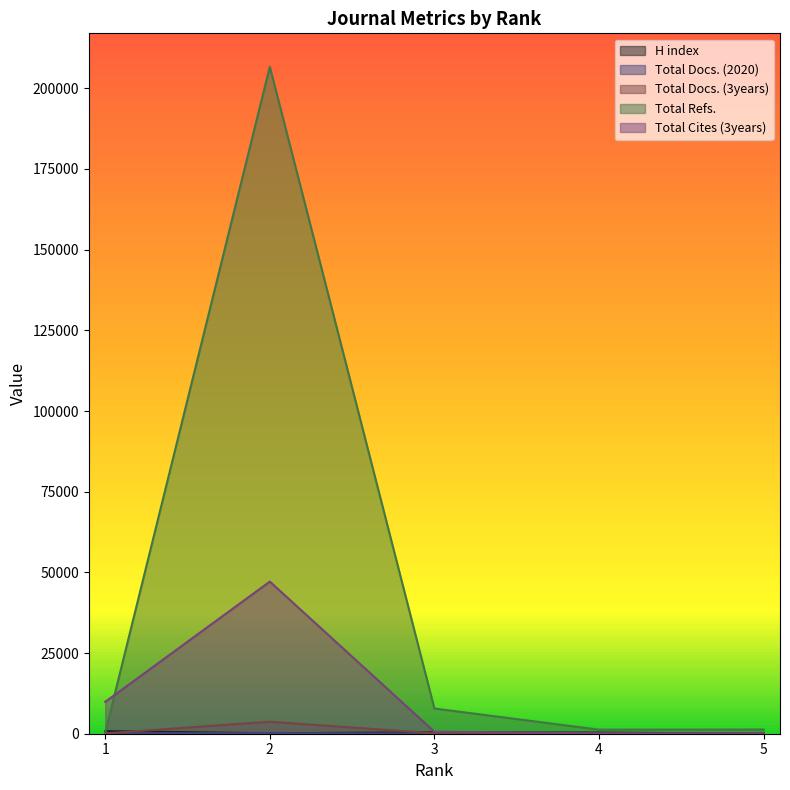

How many interior local valleys does the H index series have?

1